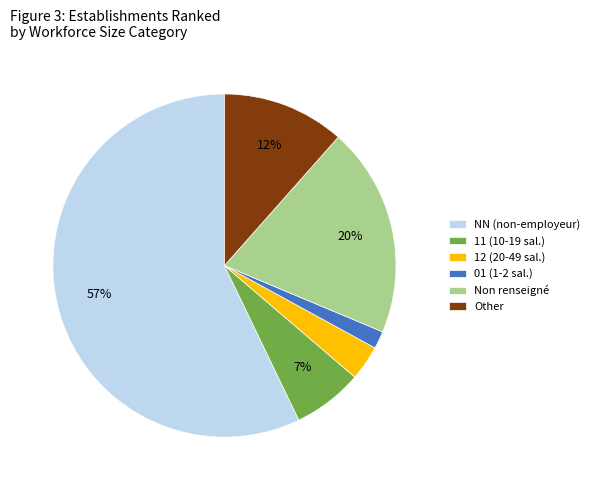

True or false: 01 (1-2 sal.) accounts for 2% of the total.

True